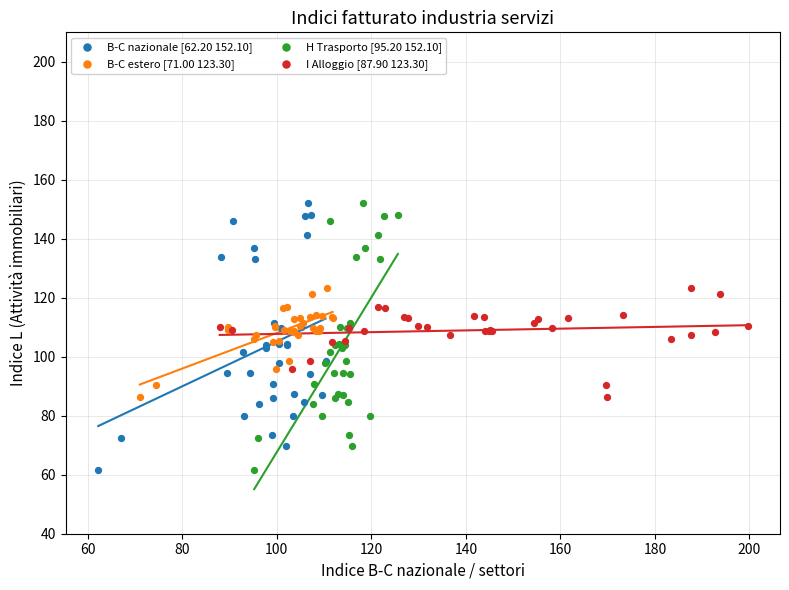

What are all the series names shown in the legend?

B-C nazionale [62.20 152.10], B-C estero [71.00 123.30], H Trasporto [95.20 152.10], I Alloggio [87.90 123.30]